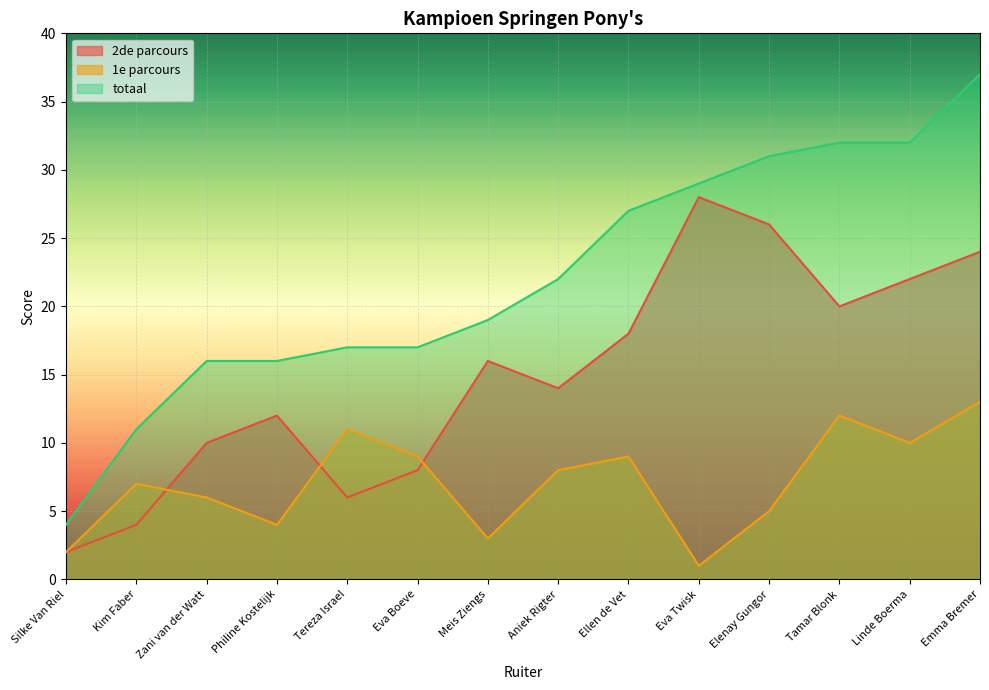

How many data points in 2de parcours are above 16?

6